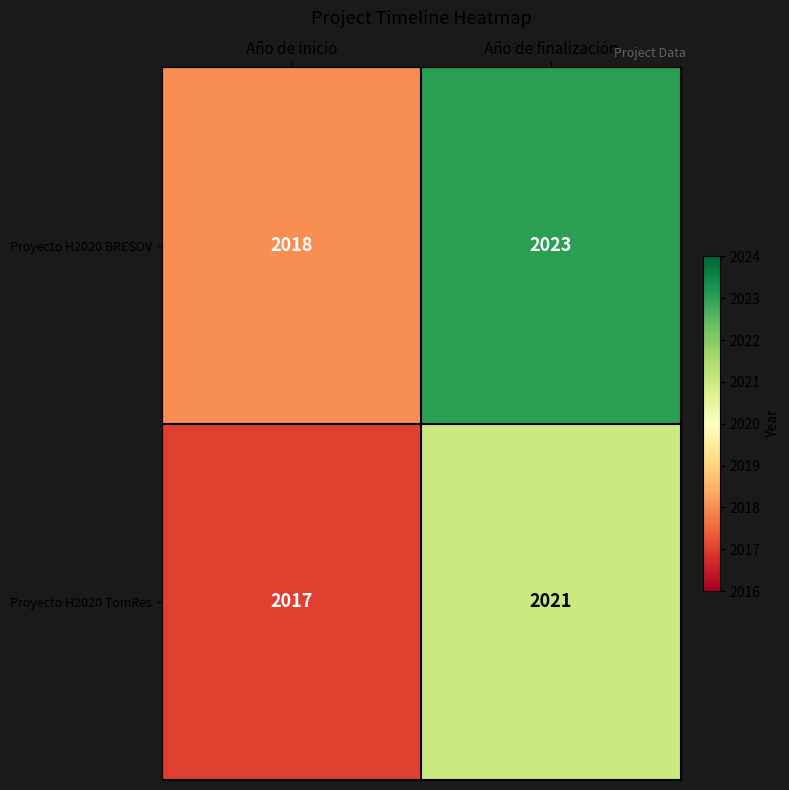

Which series has the largest range (max minus min)?

Proyecto H2020 BRESOV